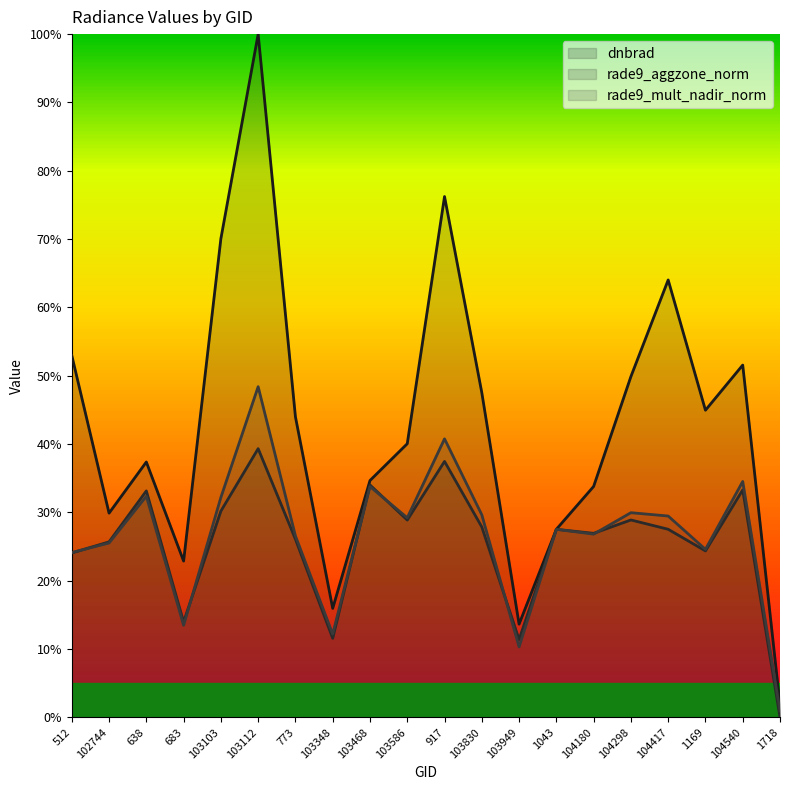

Reading left to right, extract all data points from this chart.

dnbrad: 0.5	0.3	0.4	0.2	0.7	1.0	0.4	0.2	0.3	0.4	0.8	0.5	0.1	0.3	0.3	0.5	0.6	0.4	0.5	0.0
rade9_aggzone_norm: 0.2	0.3	0.3	0.1	0.3	0.4	0.3	0.1	0.3	0.3	0.4	0.3	0.1	0.3	0.3	0.3	0.3	0.2	0.3	0.0
rade9_mult_nadir_norm: 0.2	0.3	0.3	0.1	0.3	0.5	0.3	0.1	0.3	0.3	0.4	0.3	0.1	0.3	0.3	0.3	0.3	0.2	0.3	0.0